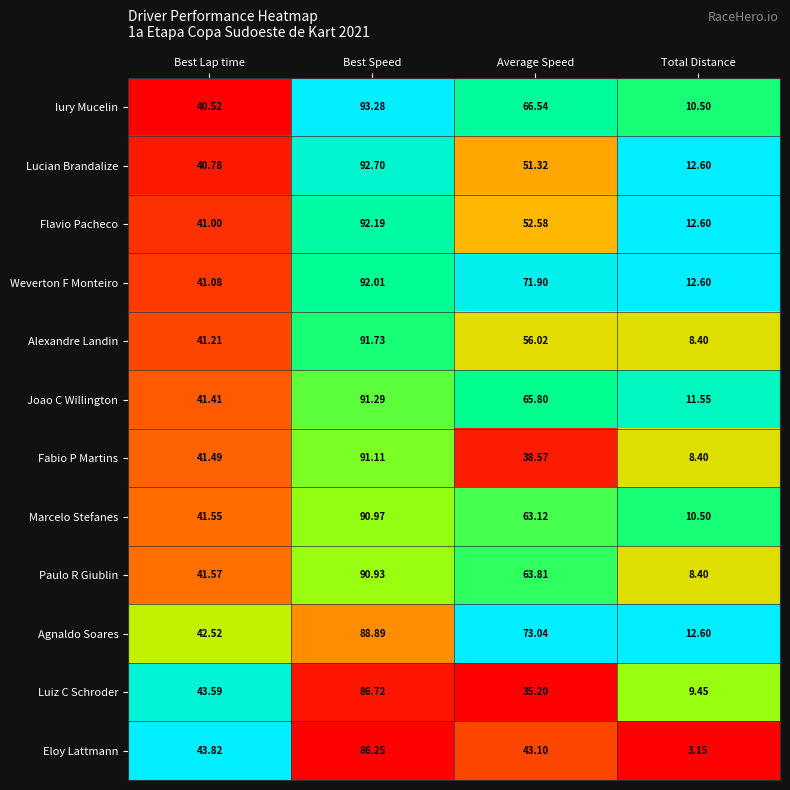

Between Best Lap time and Average Speed, which series saw the biggest shift?

Weverton F Monteiro